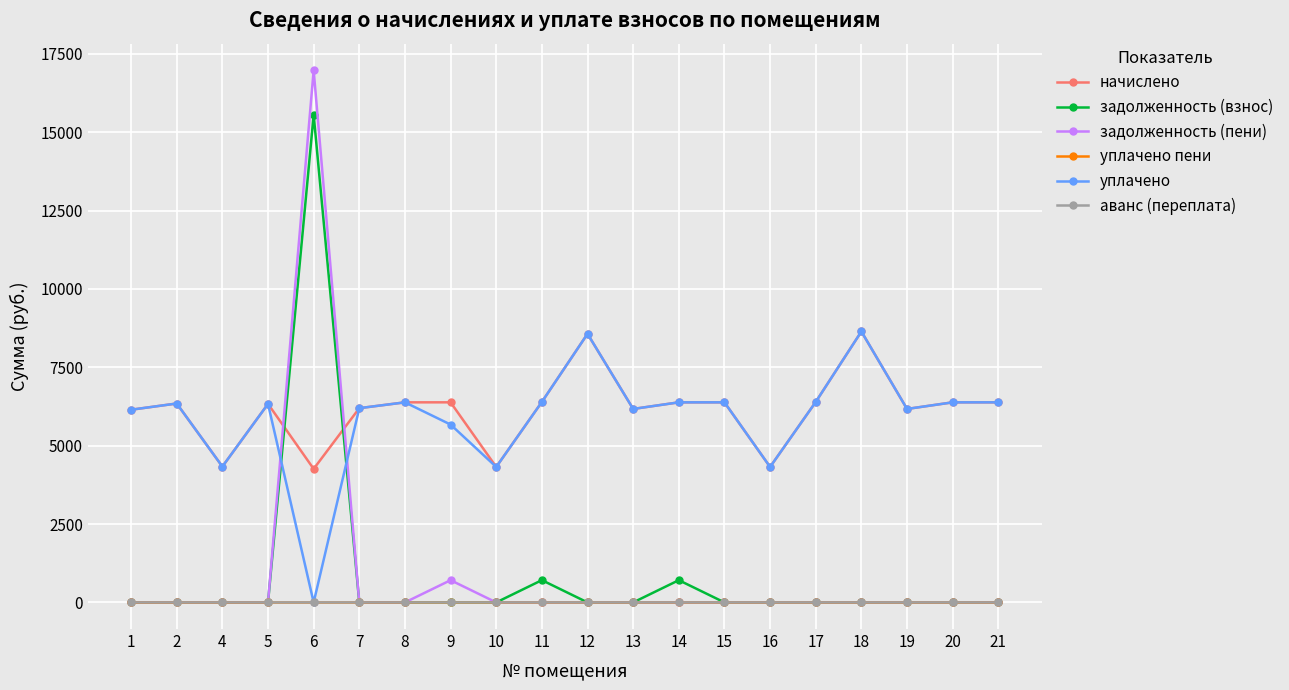

What is the value of the начислено point at the 17th from the left?

8644.3